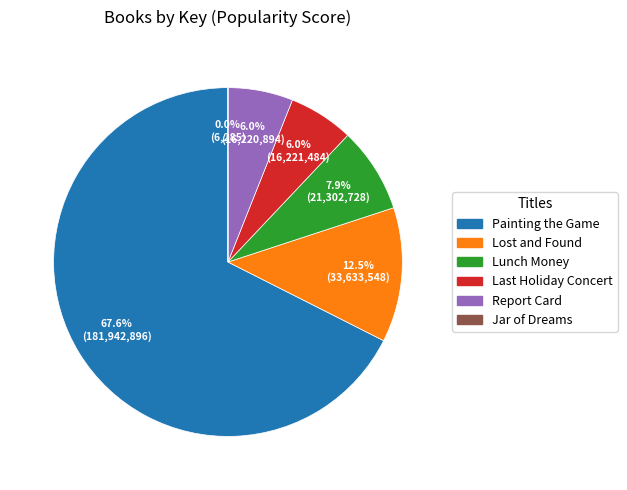

Is Painting the Game the majority of the pie?

Yes